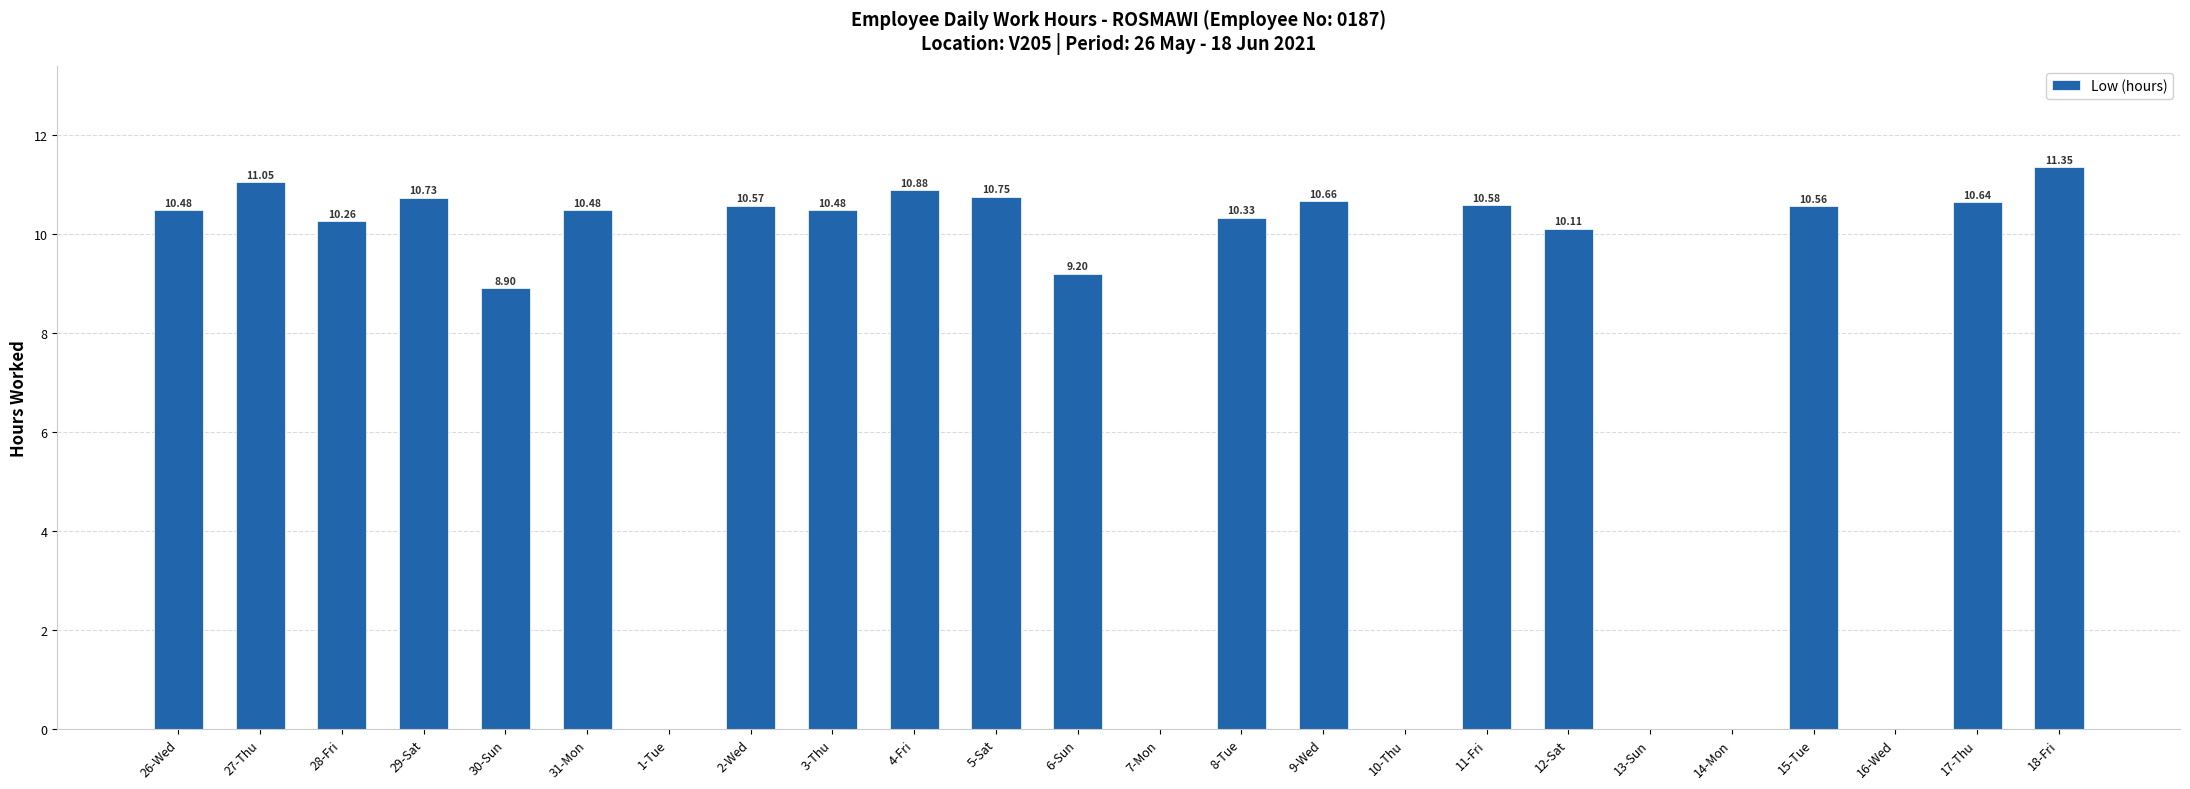

What is the sum of all values?

188.0